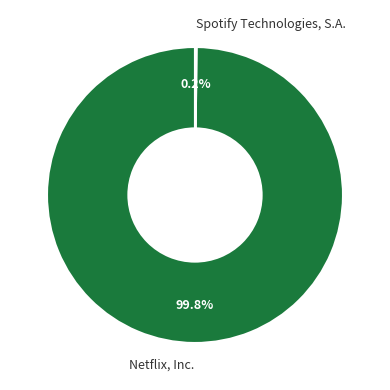

Which category accounts for the majority?

Netflix, Inc.